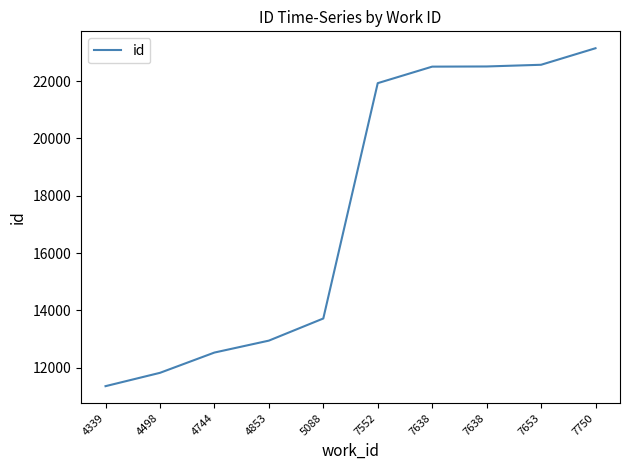

How many lines are shown in the chart?

1